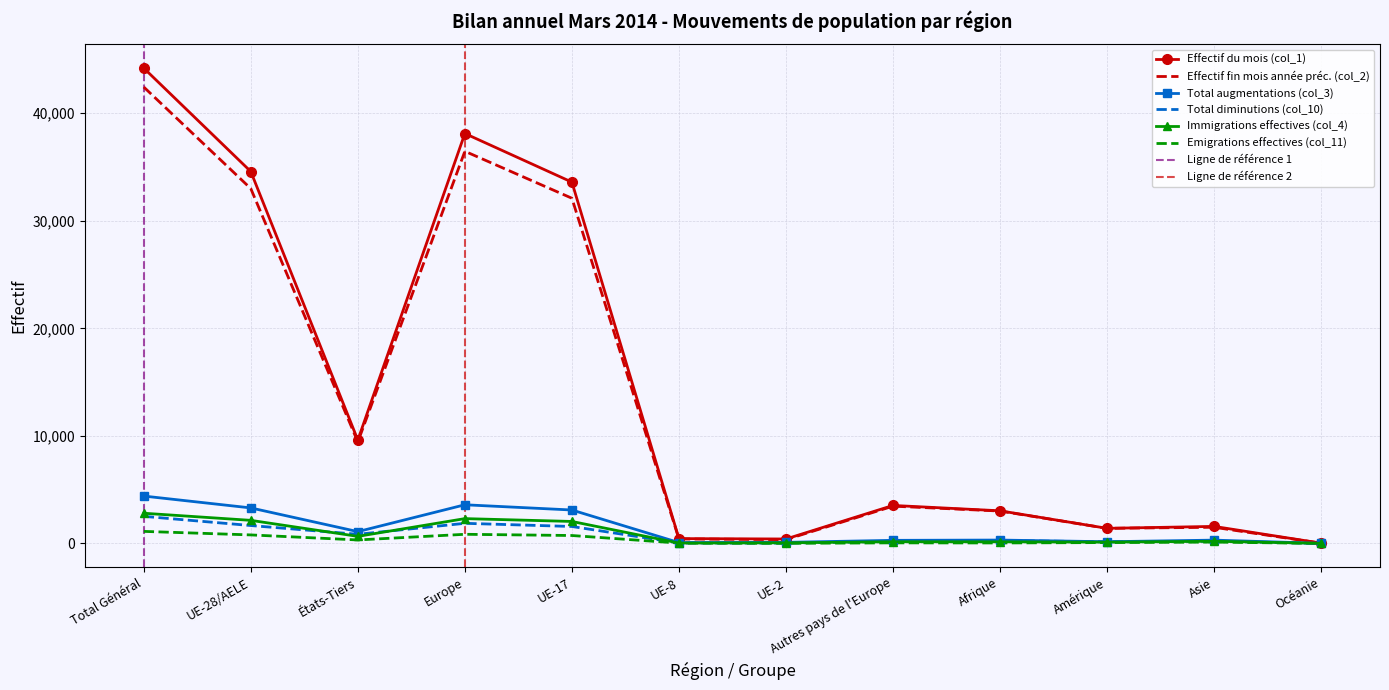

What are all the series names shown in the legend?

Effectif du mois (col_1), Effectif fin mois année préc. (col_2), Total augmentations (col_3), Total diminutions (col_10), Immigrations effectives (col_4), Emigrations effectives (col_11)